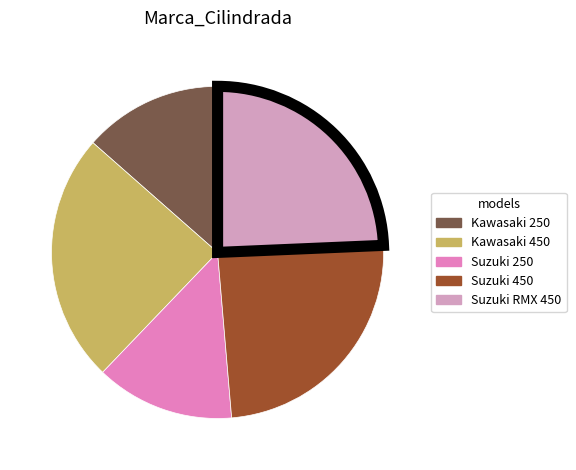

Does Suzuki 250 account for over 50% of the chart?

No